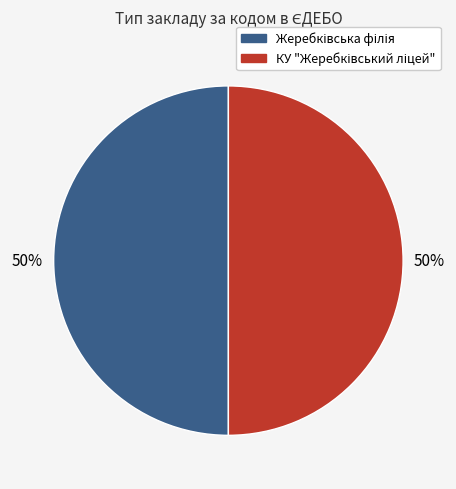

To the nearest percent, what is the average slice percentage?

50%